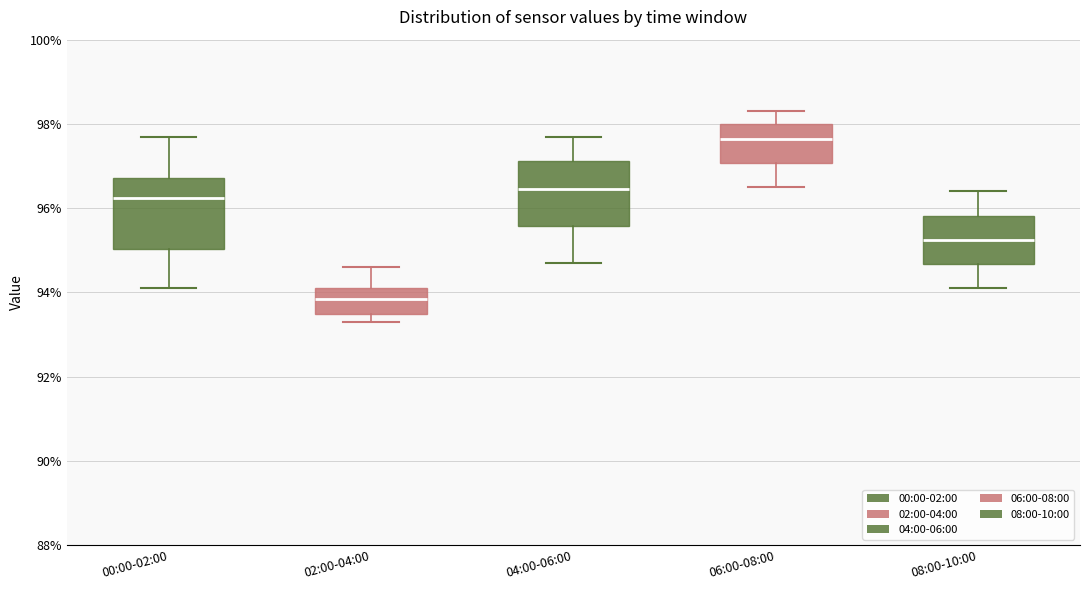

Reading left to right, read every box against the y-axis: the position of its median line, the range the box covers, and the ends of its whiskers. The values are not printed on the chart, so give them approximately, as read against the axis.

00:00-02:00: median 96.2, box 95.0 to 96.8, whiskers 94.2 to 97.8
02:00-04:00: median 93.8, box 93.6 to 94.2, whiskers 93.4 to 94.6
04:00-06:00: median 96.4, box 95.6 to 97.2, whiskers 94.8 to 97.8
06:00-08:00: median 97.6, box 97.0 to 98.0, whiskers 96.6 to 98.4
08:00-10:00: median 95.2, box 94.6 to 95.8, whiskers 94.2 to 96.4